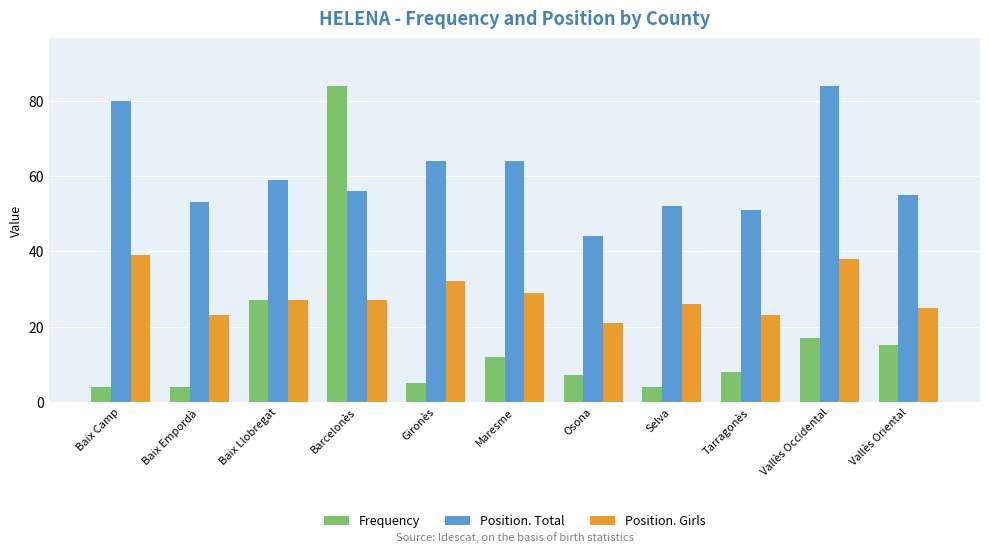

Which series has the largest range (max minus min)?

Frequency